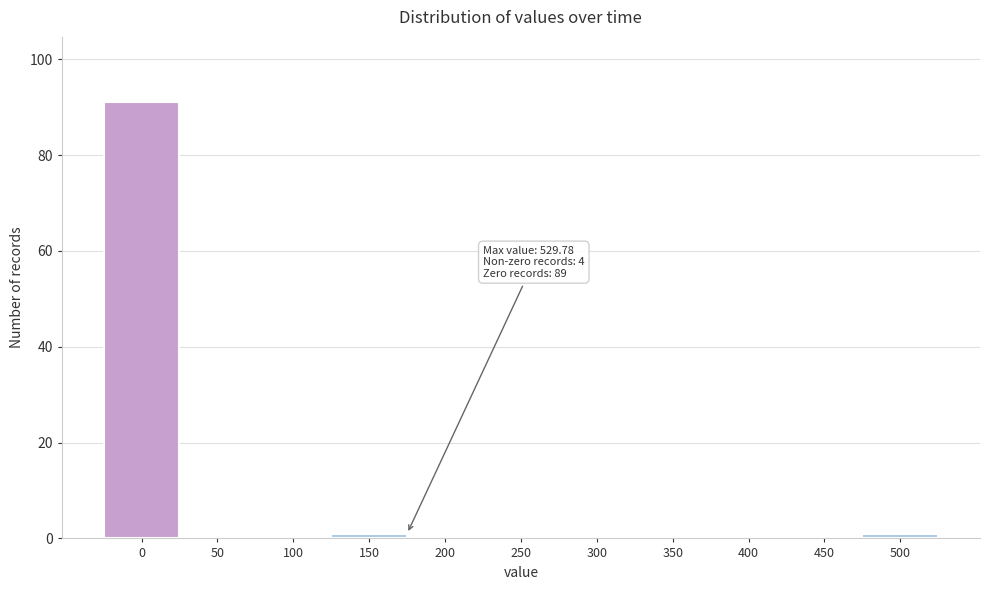

Reading left to right, extract all data points from this chart.

0=91	50=0	100=0	150=1	200=0	250=0	300=0	350=0	400=0	450=0	500=1